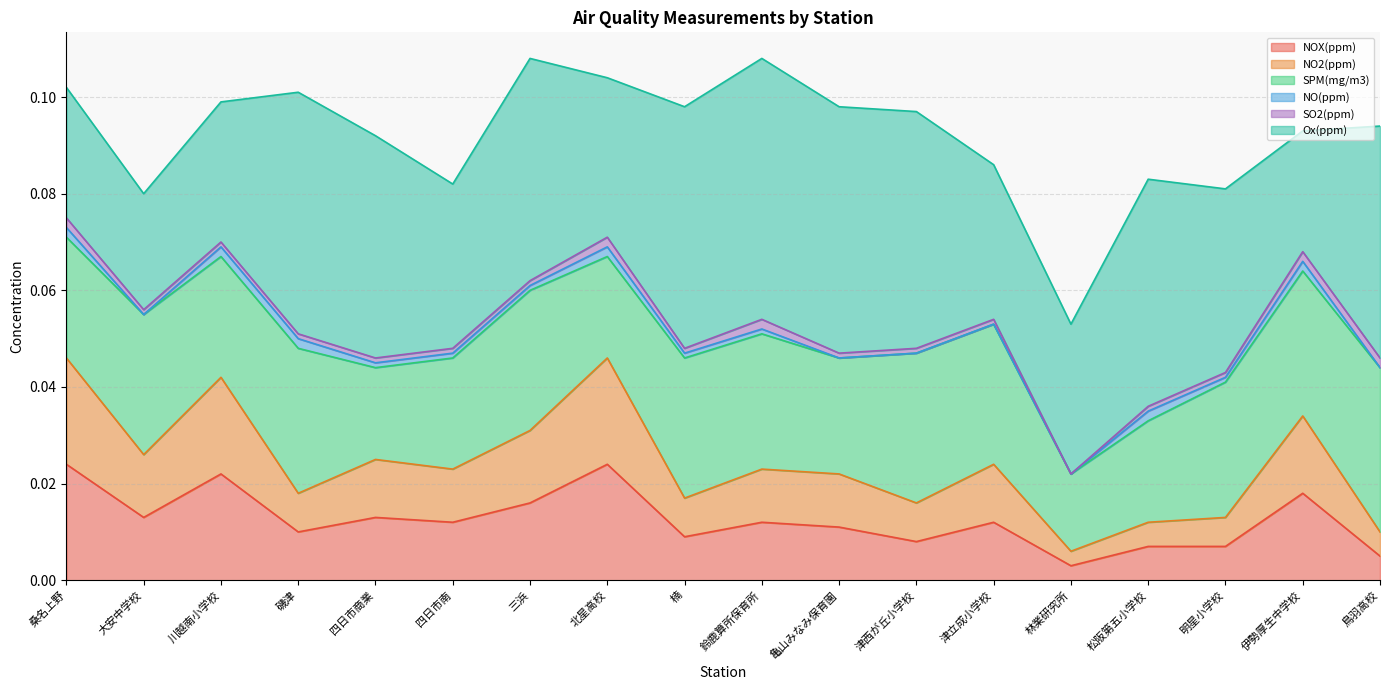

Where is SPM(mg/m3) nearest to the value 0?

林業研究所